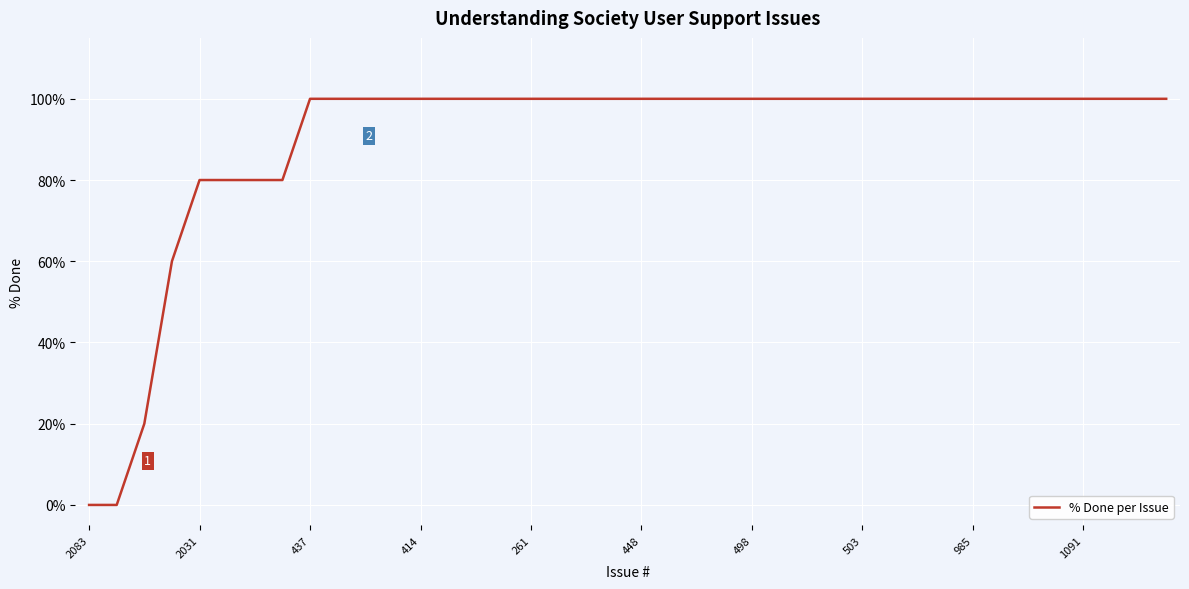

Reading left to right, extract all data points from this chart.

0	0	20	60	80	80	80	80	100	100	100	100	100	100	100	100	100	100	100	100	100	100	100	100	100	100	100	100	100	100	100	100	100	100	100	100	100	100	100	100